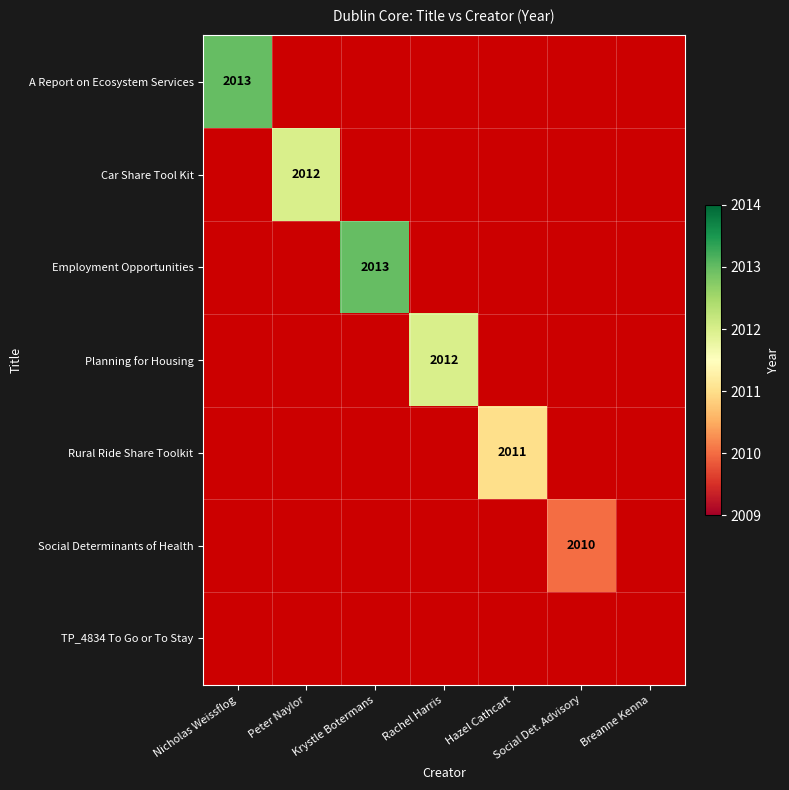

True or false: Employment Opportunities has a value of 2013 at Krystle Botermans.

True